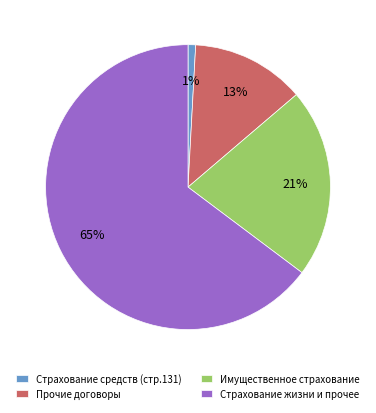

Is the sum of Страхование жизни и прочее and Прочие договоры greater than half?

Yes